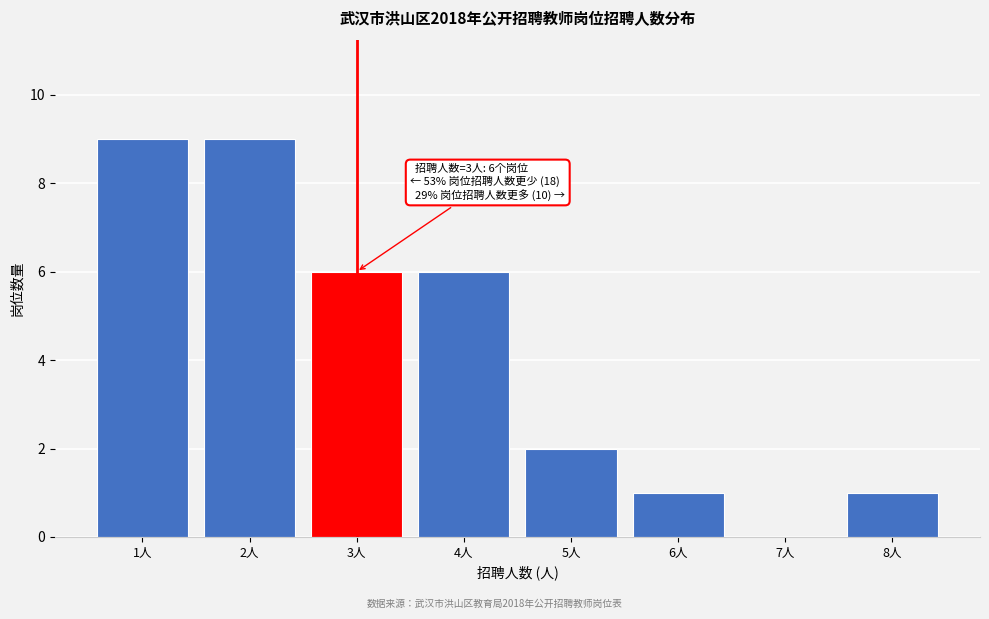

Reading right to left, what are all the values shown in this chart?

8人=1	7人=0	6人=1	5人=2	4人=6	3人=6	2人=9	1人=9